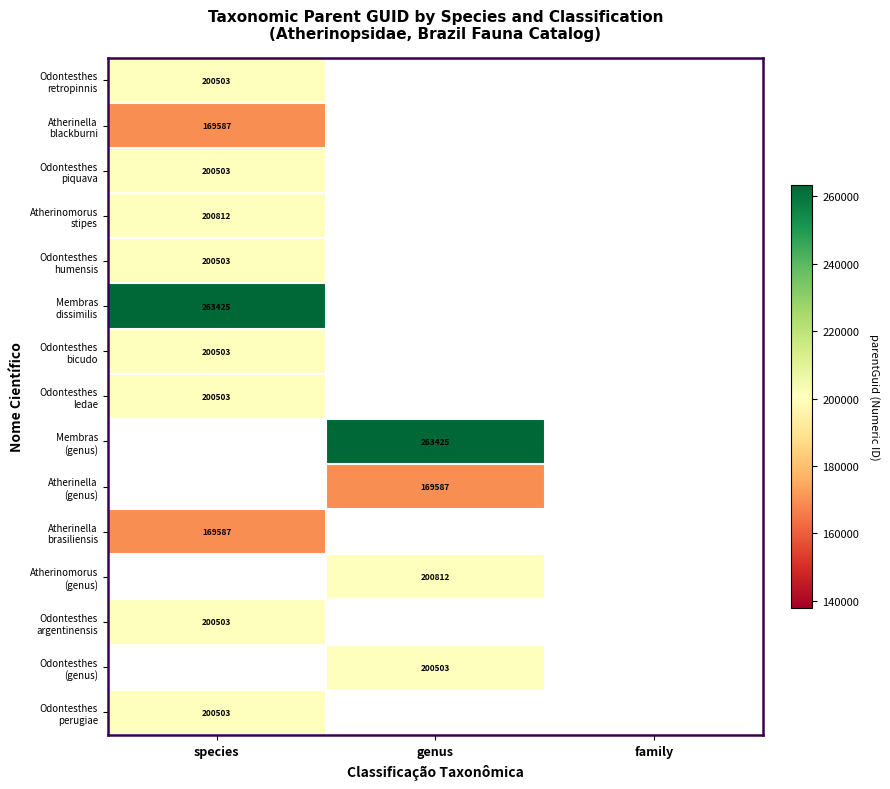

Rank the categories by Membras (genus) value from lowest to highest.

species, genus, family